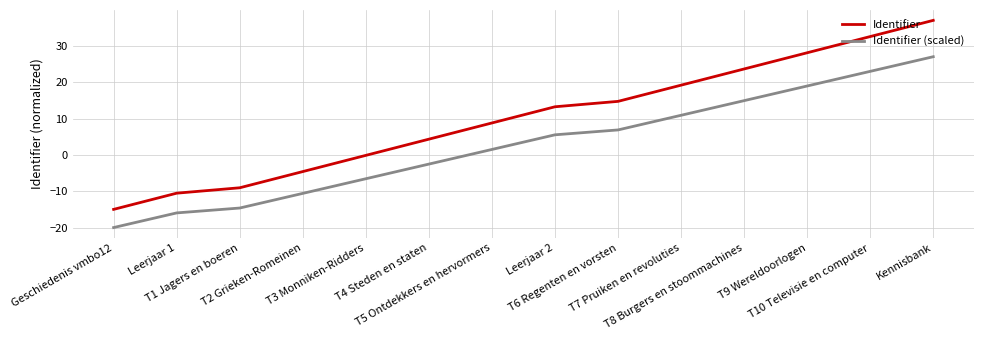

What position from the left is T4 Steden en staten?

6